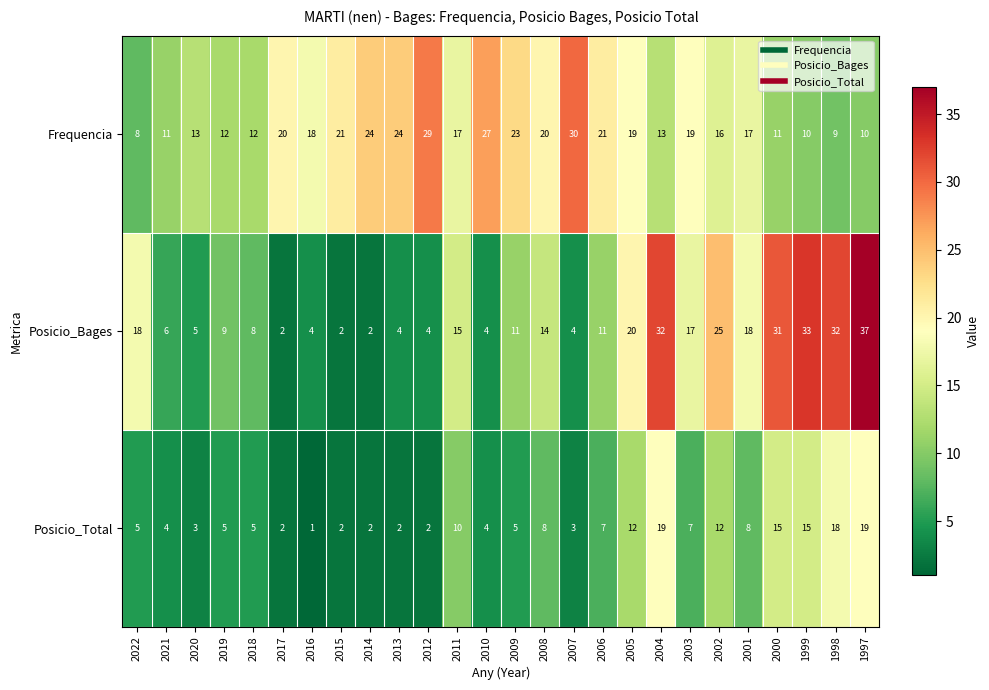

Which category has the lowest value in the Frequencia series?

2022